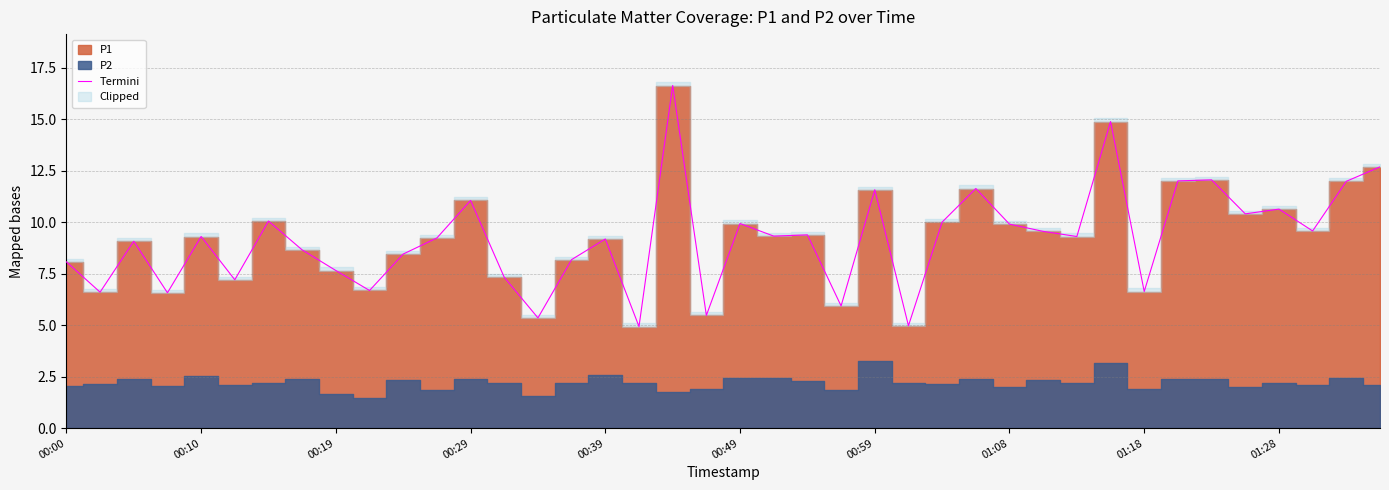

The value of Termini at 01:18 is 6.6. True or false?

True